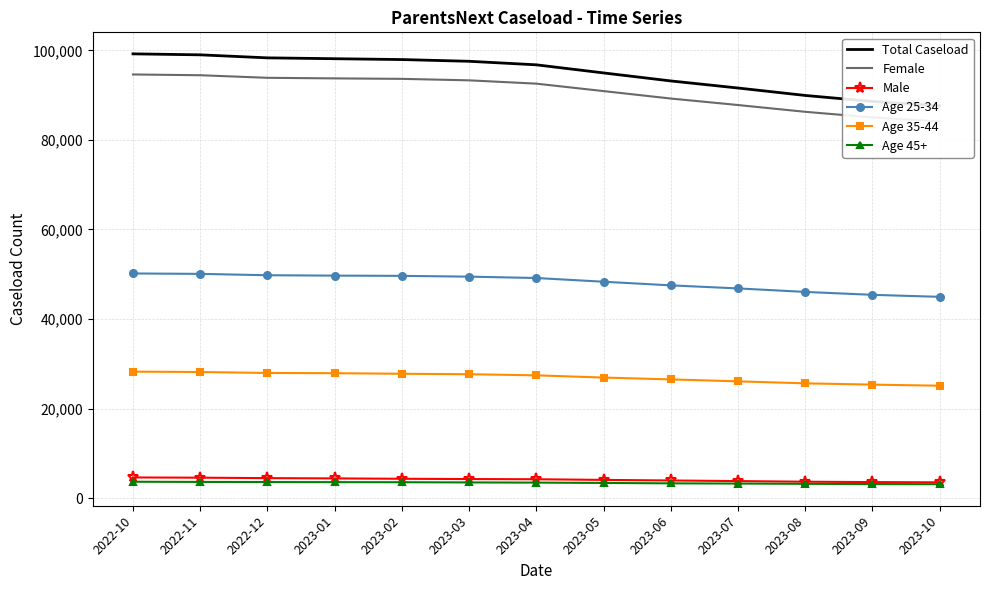

Which series has the widest spread of values?

Total Caseload